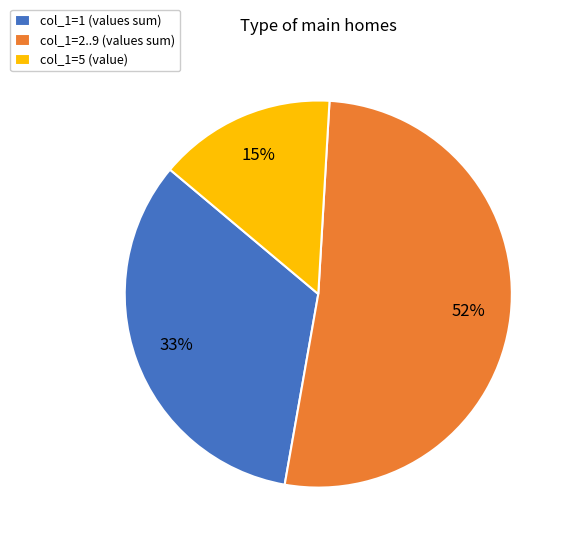

Is the sum of col_1=1 (values sum) and col_1=5 (value) greater than half?

No